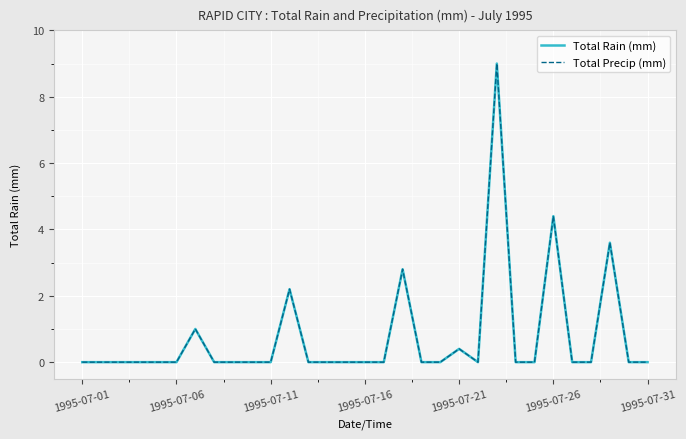

True or false: Total Precip (mm) and Total Rain (mm) intersect in this chart.

False